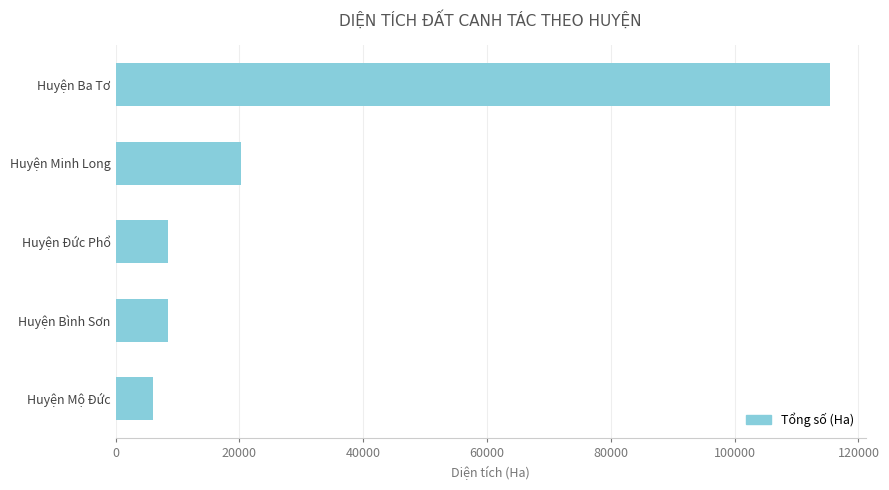

What is the smallest value displayed?

6004